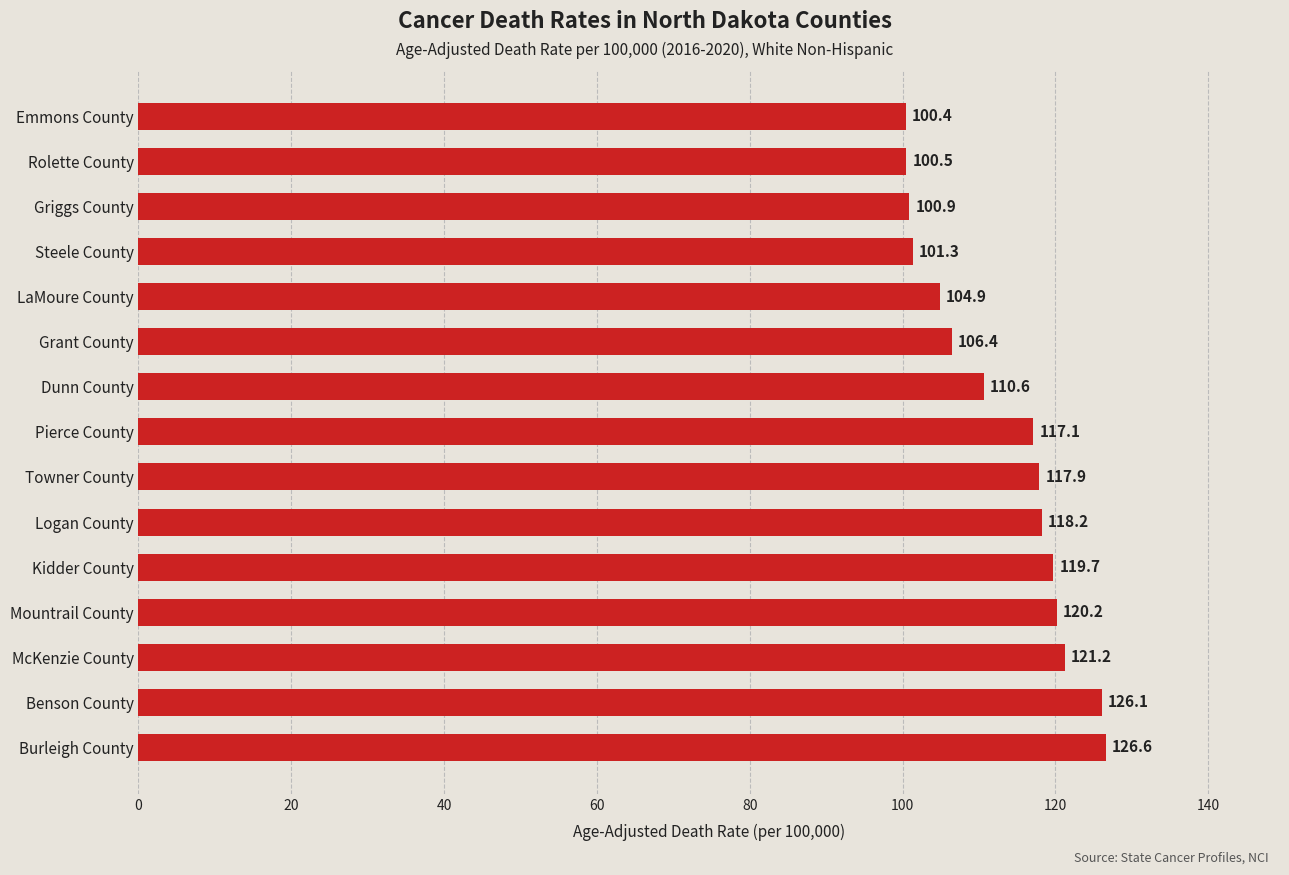

Which has a higher value, Steele County or Benson County?

Benson County